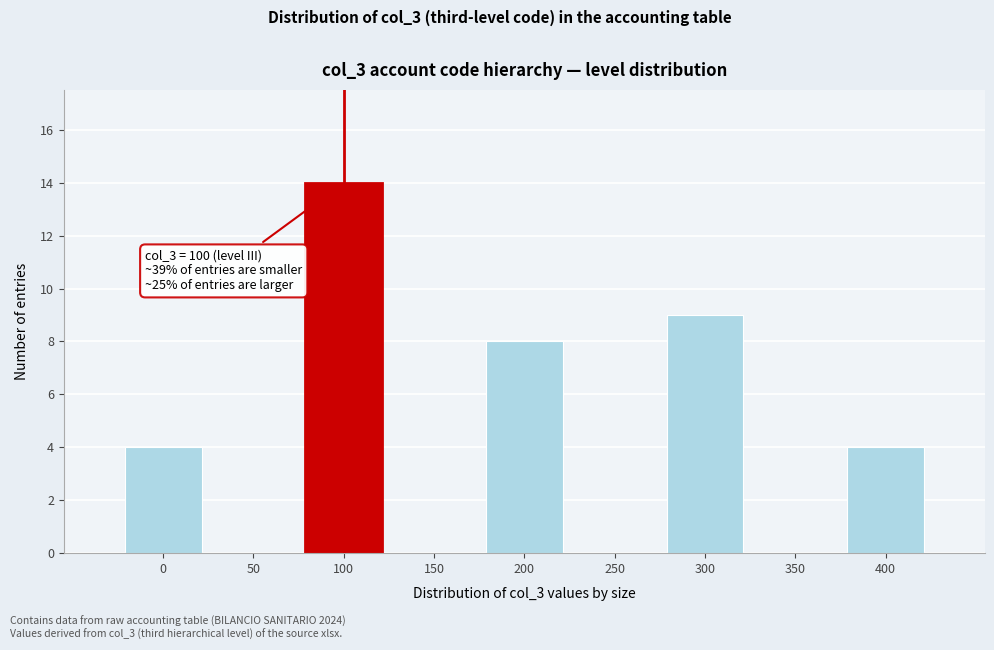

Reading left to right, list all the values displayed in this chart.

0=4	50=0	100=14	150=0	200=8	250=0	300=9	350=0	400=4